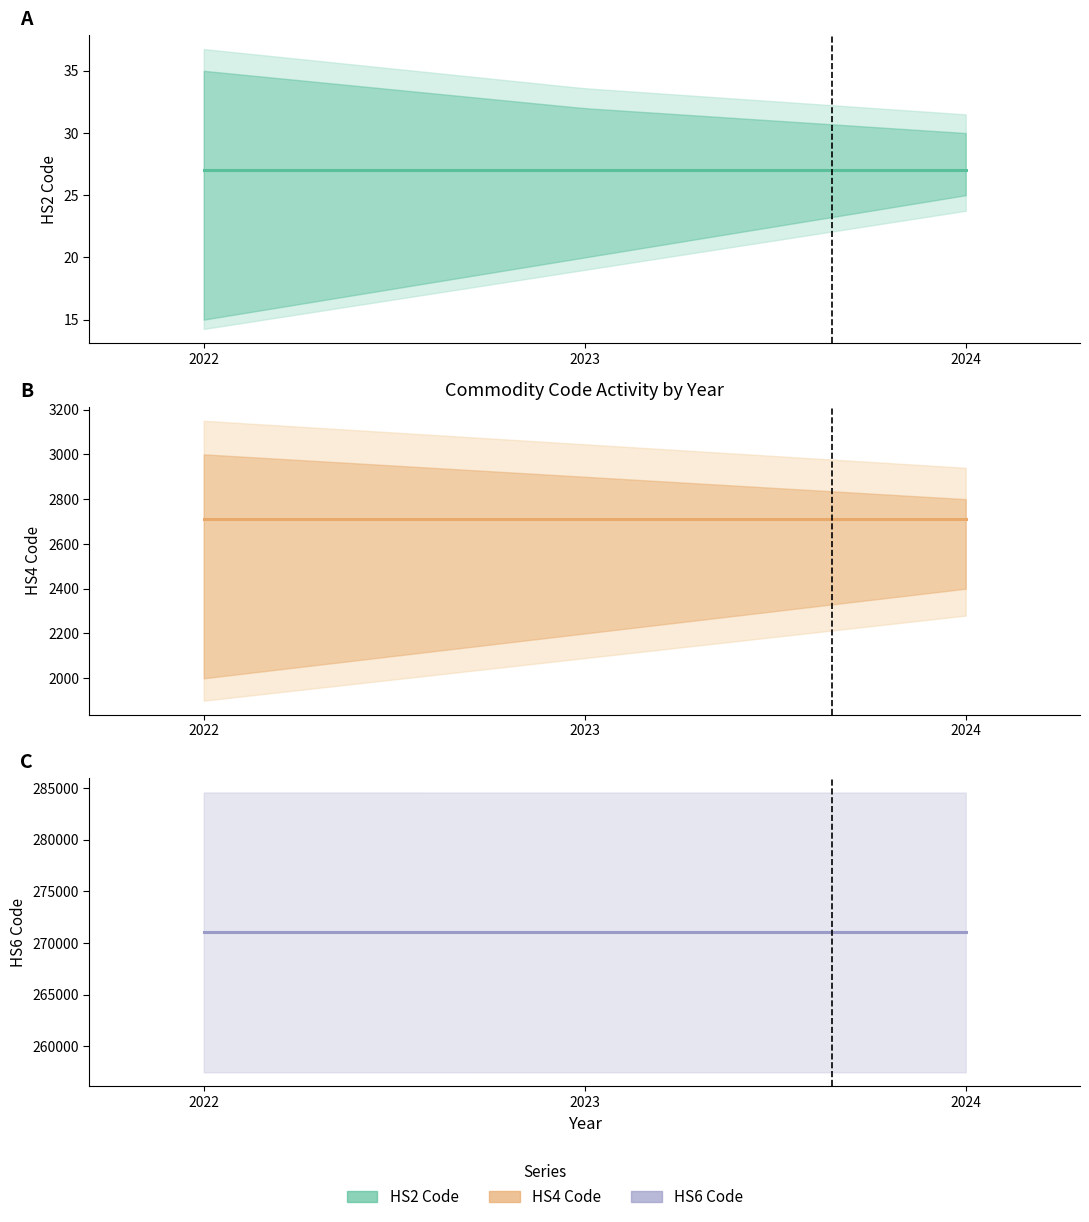

Reading right to left, transcribe all the data shown in this chart.

Commodity_Hs2Code: 27	27	27
Commodity_Hs4Code: 2710	2710	2710
Commodity_Hs6Code: 271019	271019	271019